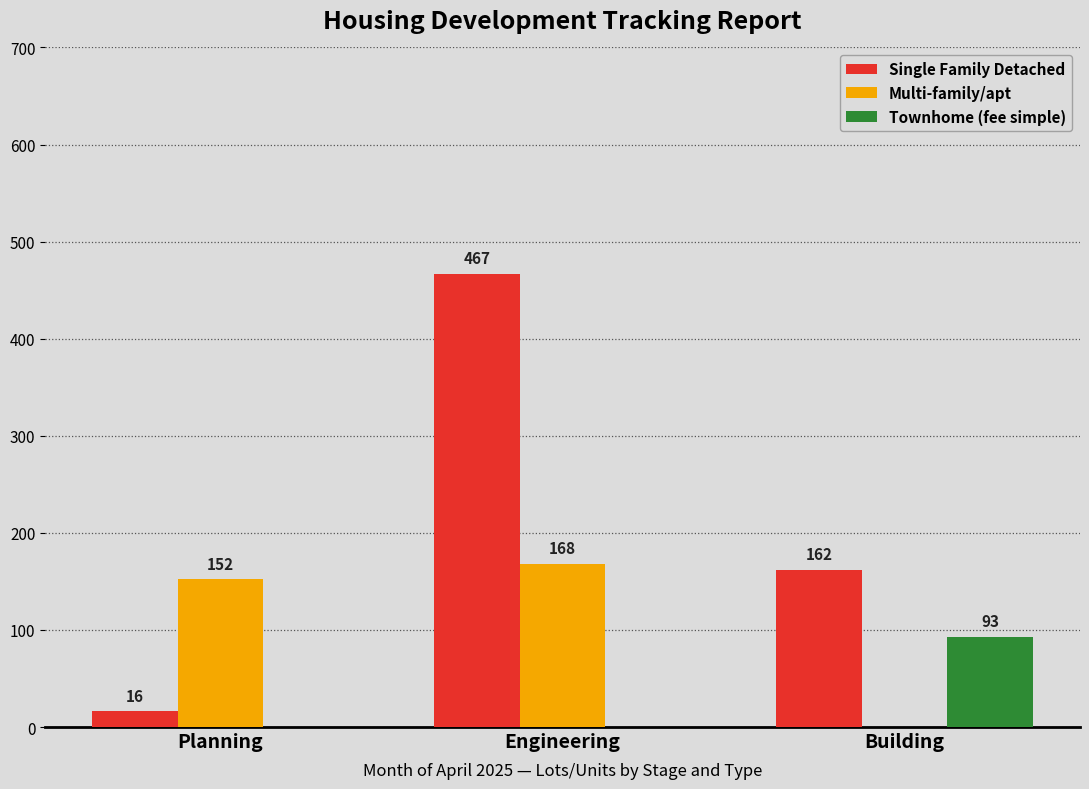

What is the sum of all Townhome (fee simple) values?

93